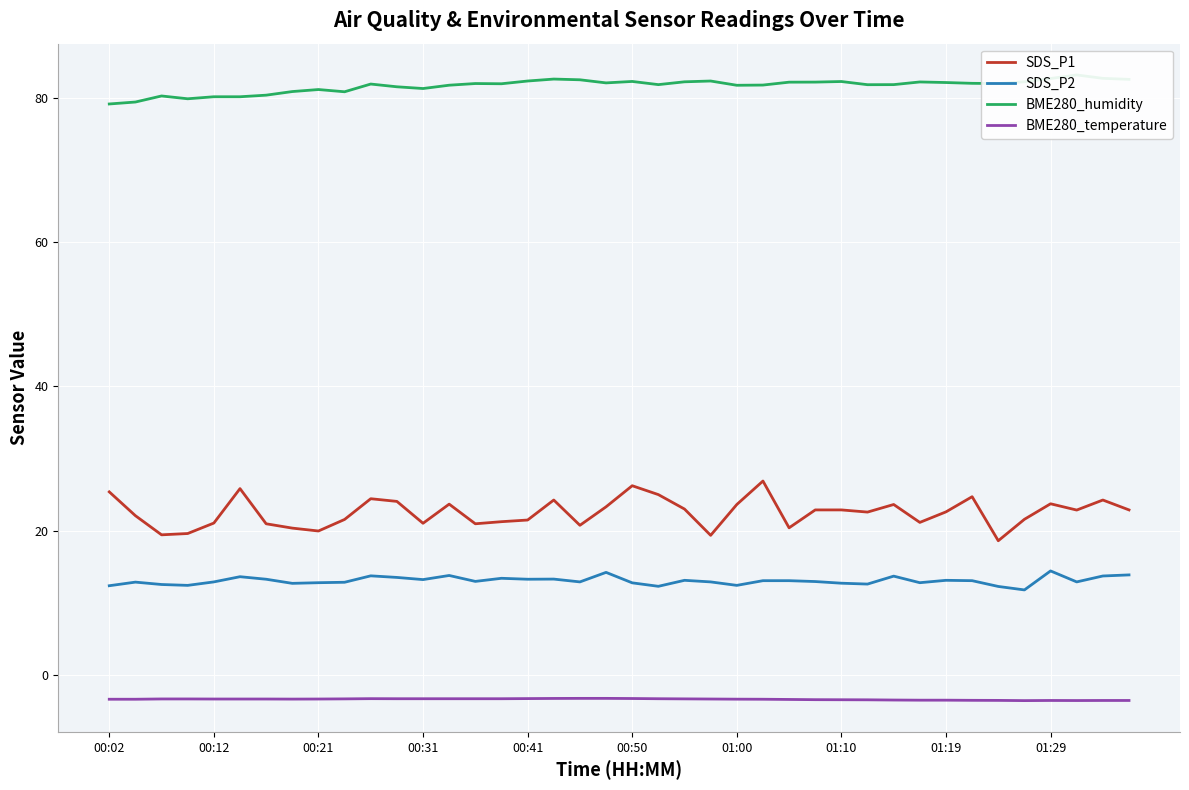

Is this an area chart (filled region under the line)?

No